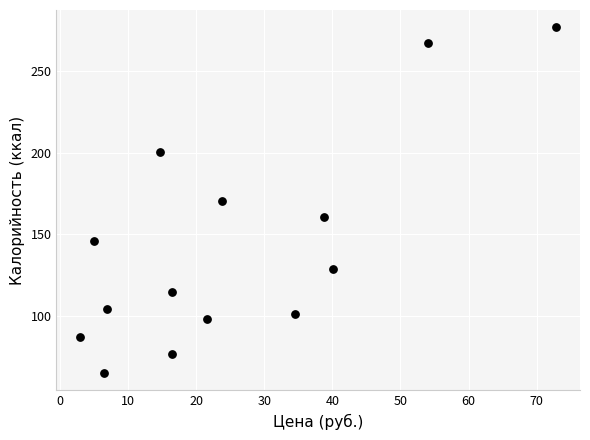

What is the range of Y values (max minus min)?

211.9